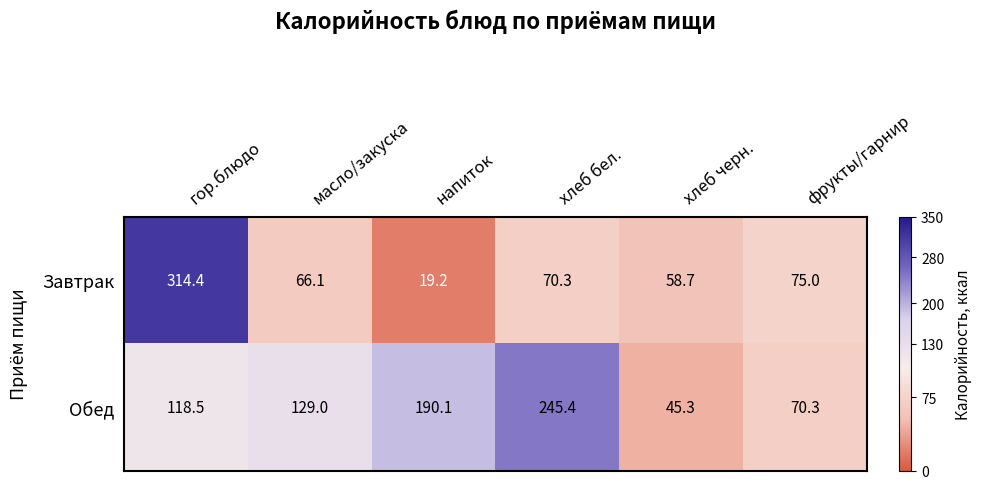

What is the spread (max minus min) of values at масло/закуска?

62.9